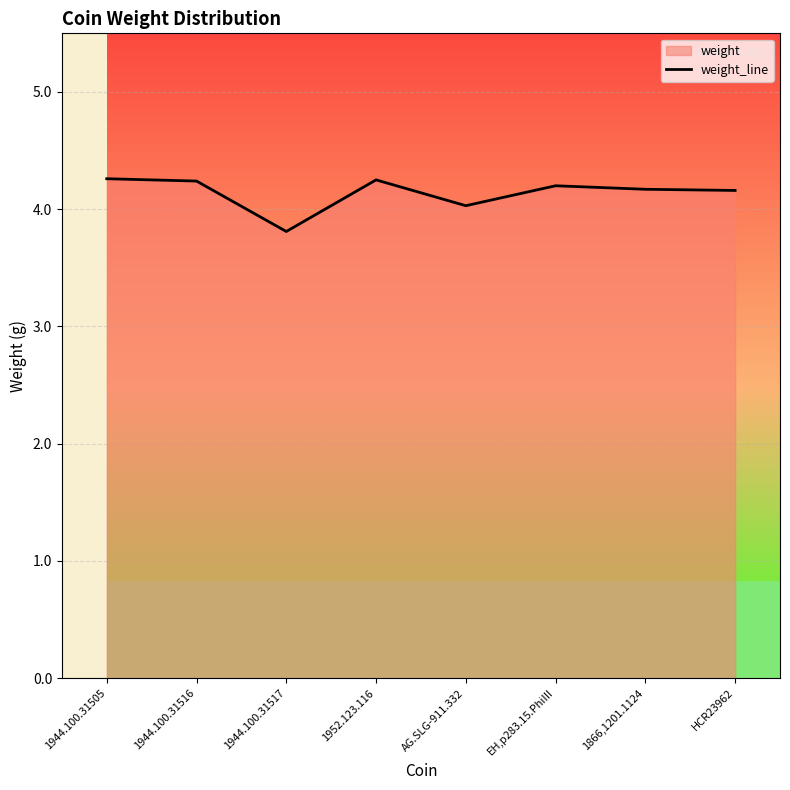

What is the change in value from 1944.100.31505 to EH,p283.15.PhiIII?

-0.1